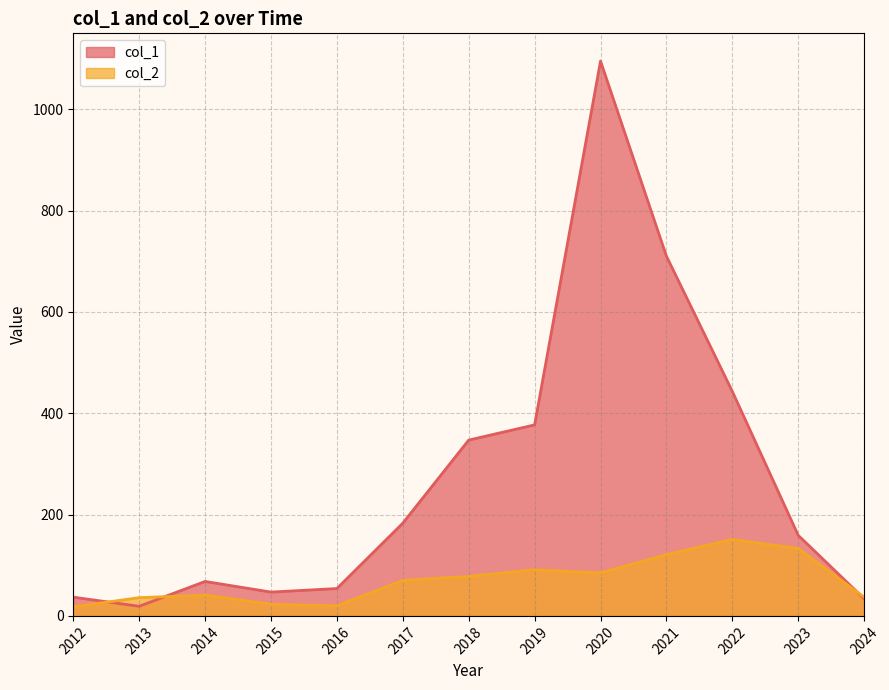

Reading left to right, what are all the values shown in this chart?

col_1: 2012=37	2013=19	2014=68	2015=47	2016=54	2017=183	2018=347	2019=377	2020=1095	2021=710	2022=443	2023=159	2024=34
col_2: 2012=18	2013=36	2014=41	2015=23	2016=20	2017=70	2018=78	2019=91	2020=85	2021=121	2022=151	2023=133	2024=37